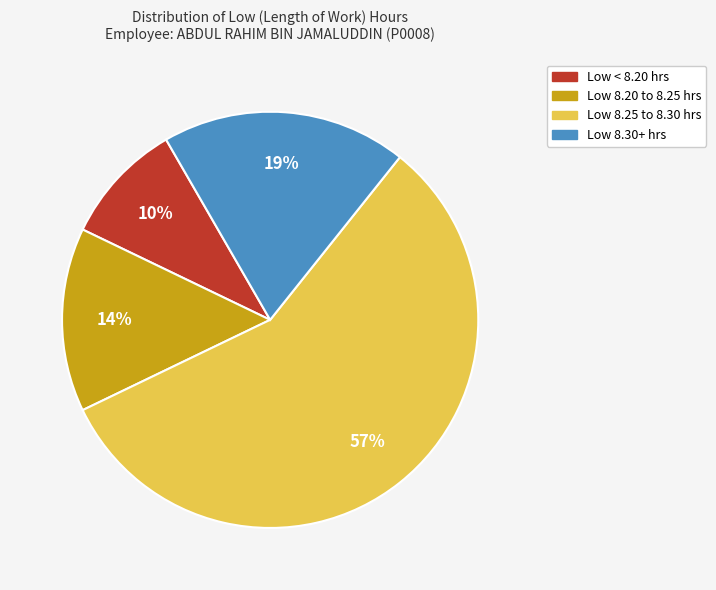

Does any single category account for the majority?

Yes